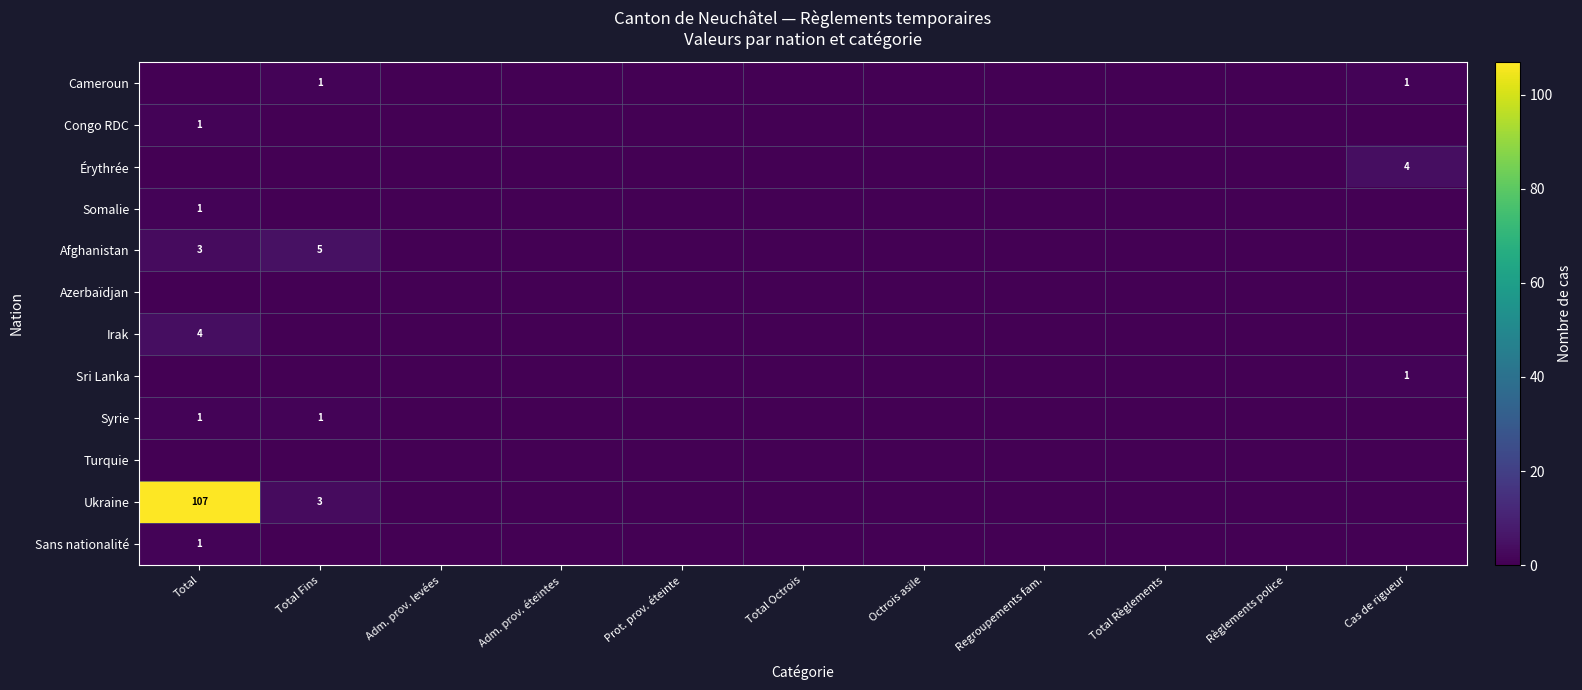

Rank the series by their maximum value, from lowest to highest.

Azerbaïdjan, Turquie, Cameroun, Congo RDC, Somalie, Sri Lanka, Syrie, Sans nationalité, Érythrée, Irak, Afghanistan, Ukraine